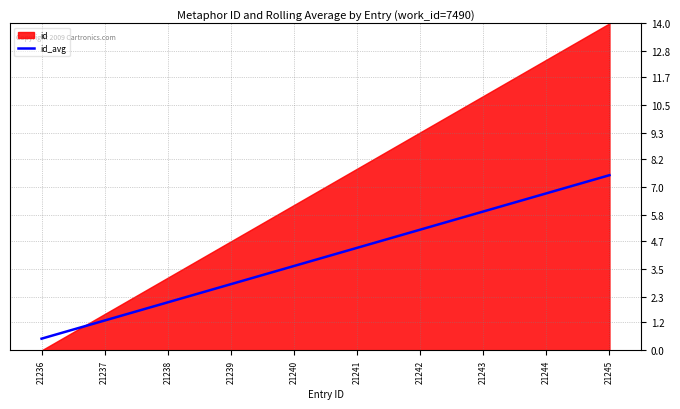

Rank the categories by id_avg value from lowest to highest.

21236, 21237, 21238, 21239, 21240, 21241, 21242, 21243, 21244, 21245